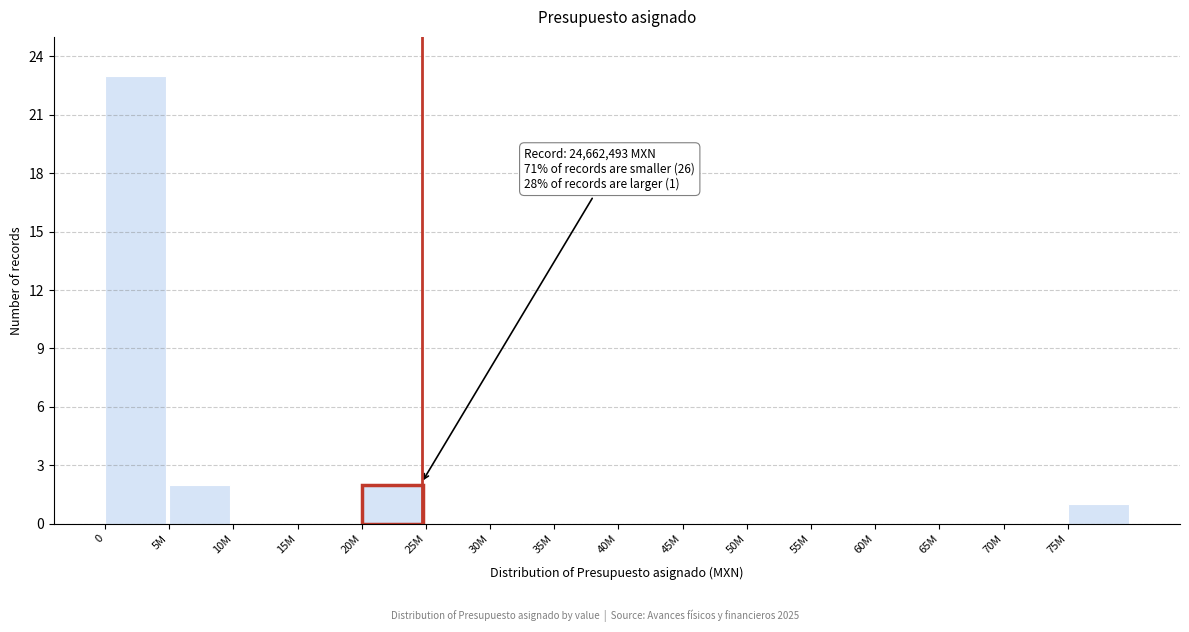

Reading left to right, transcribe all the data shown in this chart.

0=23	5M=2	10M=0	15M=0	20M=2	25M=0	30M=0	35M=0	40M=0	45M=0	50M=0	55M=0	60M=0	65M=0	70M=0	75M=1